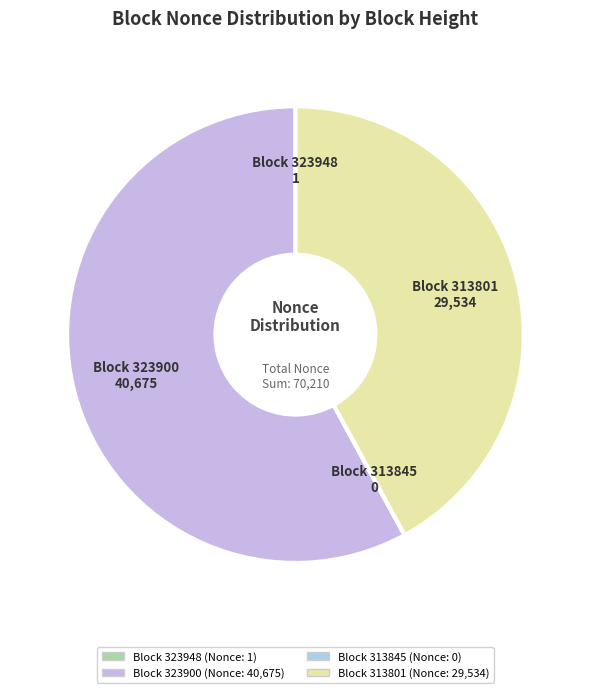

Is there a majority slice in this chart?

Yes